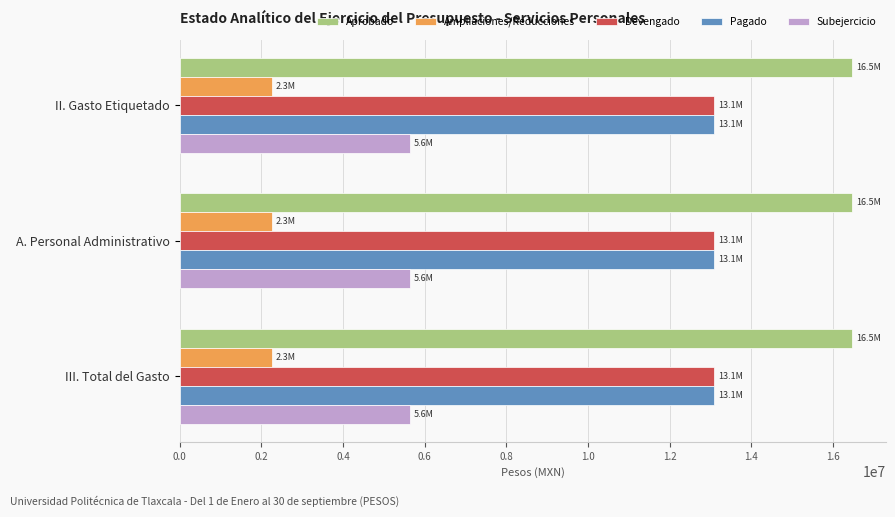

Which series has the largest total across all categories?

Aprobado